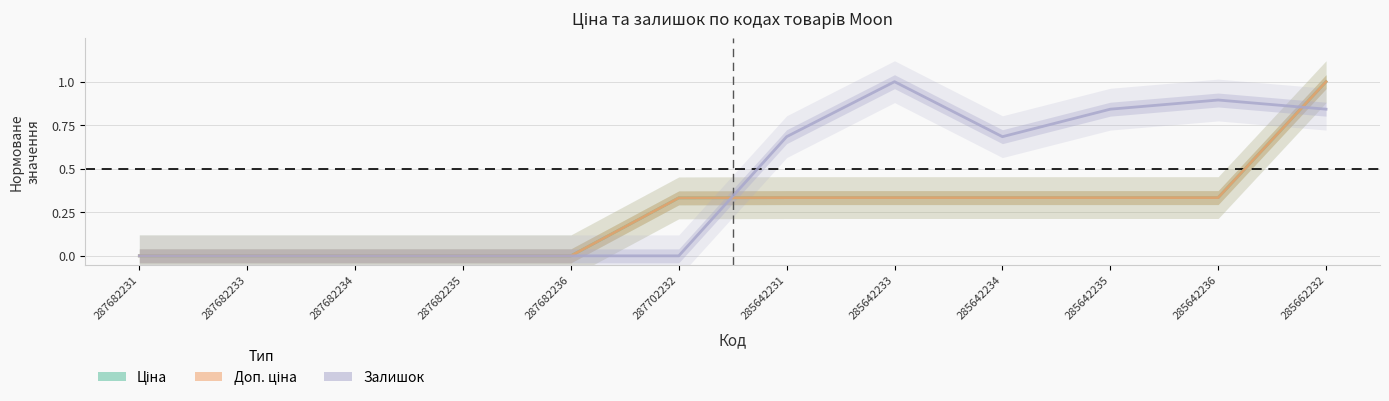

Reading right to left, transcribe all the data shown in this chart.

Ціна: 285662232=1.0	285642236=0.3	285642235=0.3	285642234=0.3	285642233=0.3	285642231=0.3	287702232=0.3	287682236=0.0	287682235=0.0	287682234=0.0	287682233=0.0	287682231=0.0
Доп. ціна: 285662232=1.0	285642236=0.3	285642235=0.3	285642234=0.3	285642233=0.3	285642231=0.3	287702232=0.3	287682236=0.0	287682235=0.0	287682234=0.0	287682233=0.0	287682231=0.0
Залишок: 285662232=0.8	285642236=0.9	285642235=0.8	285642234=0.7	285642233=1.0	285642231=0.7	287702232=0.0	287682236=0.0	287682235=0.0	287682234=0.0	287682233=0.0	287682231=0.0